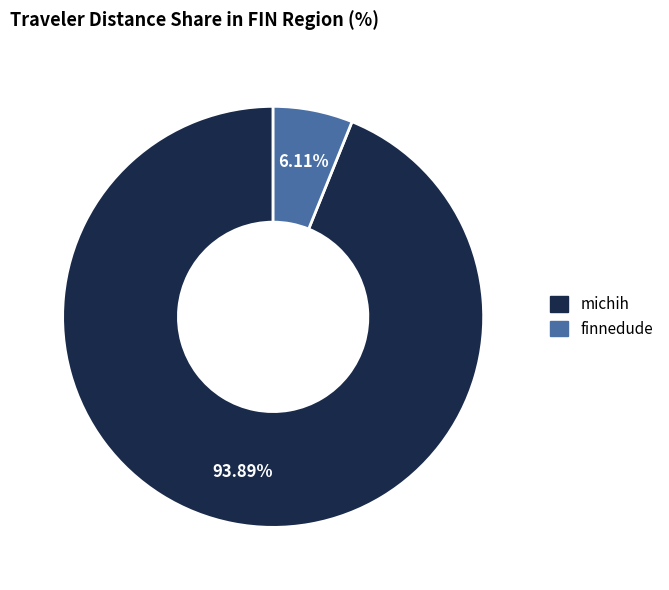

Is there any slice that represents more than half of the pie?

Yes